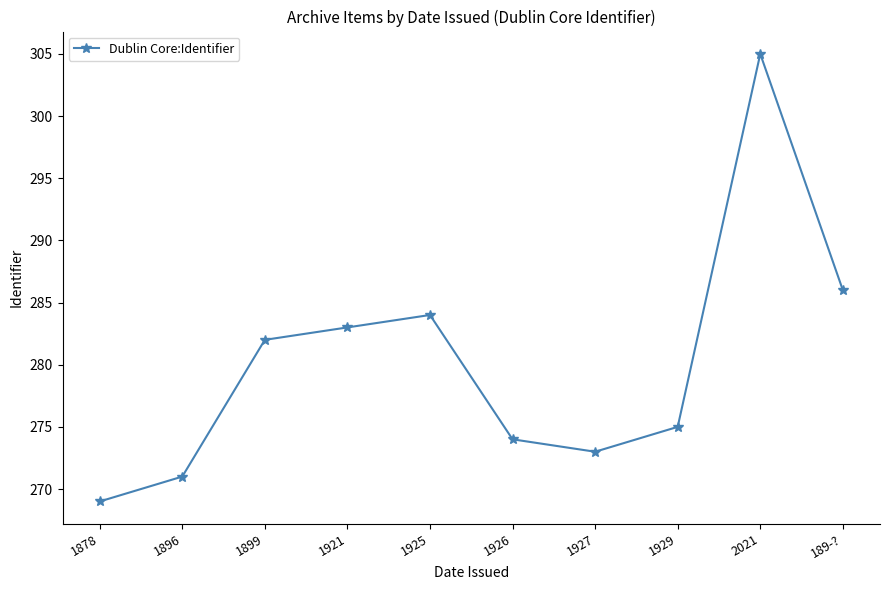

Approximately how many times larger is the value at 1878 compared to 1925?

0.9